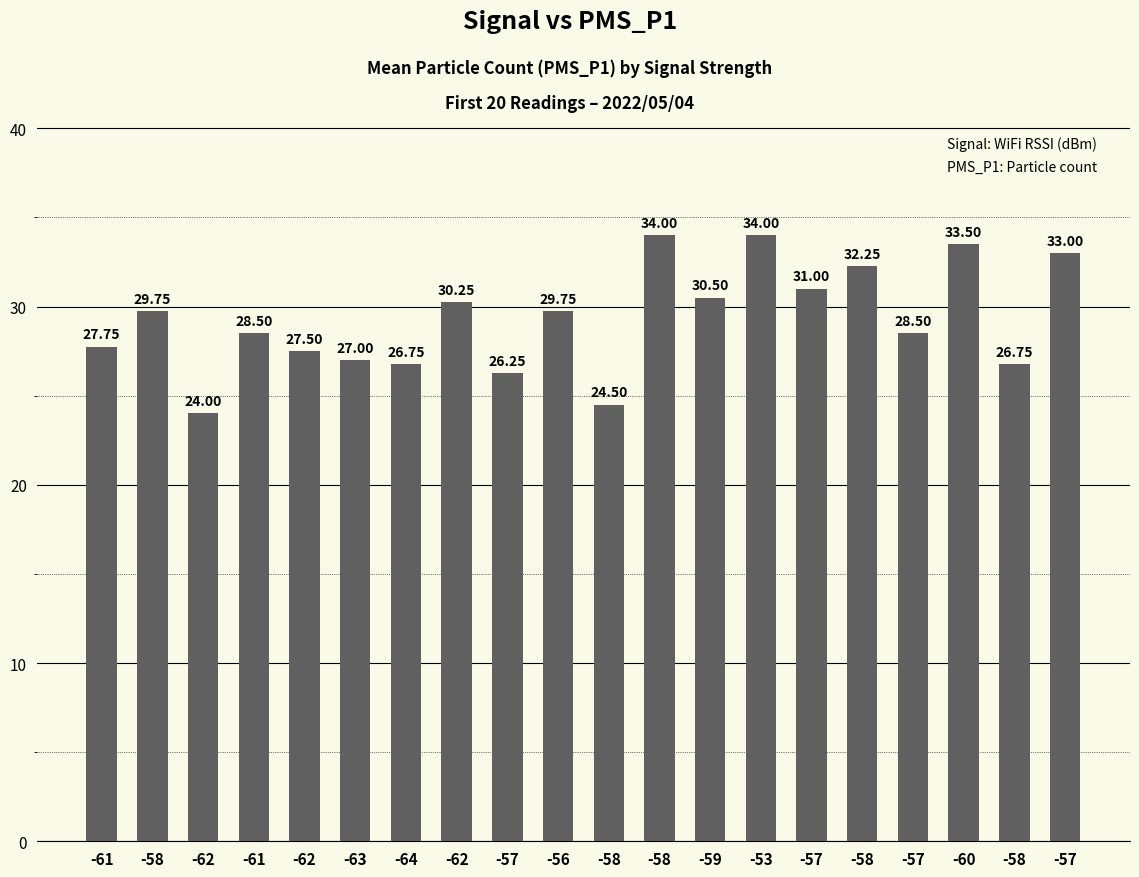

How many series are shown in this chart?

1